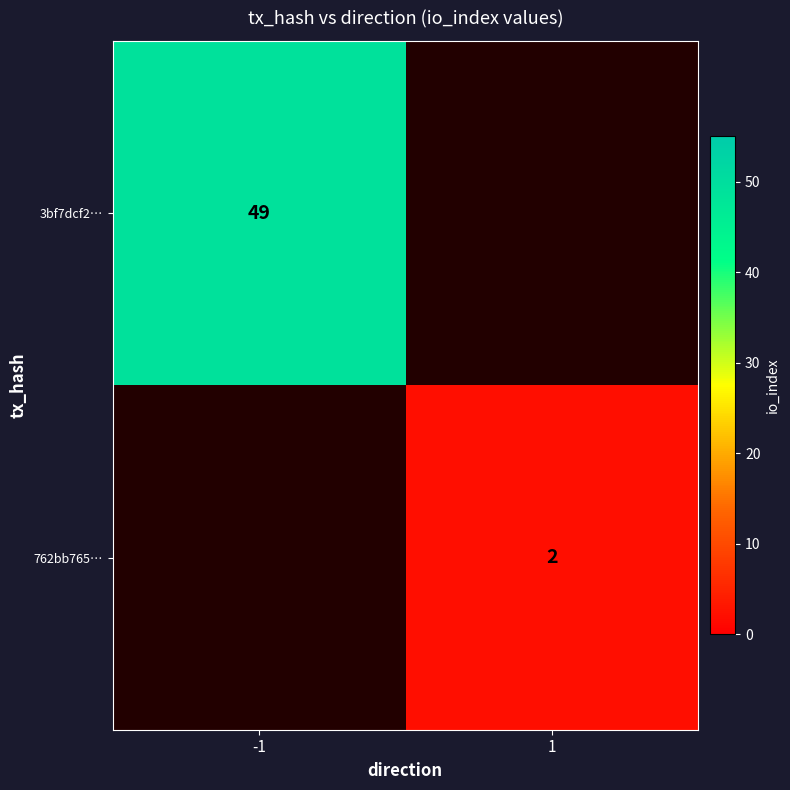

The value of 762bb765… at 1 is 4. True or false?

False